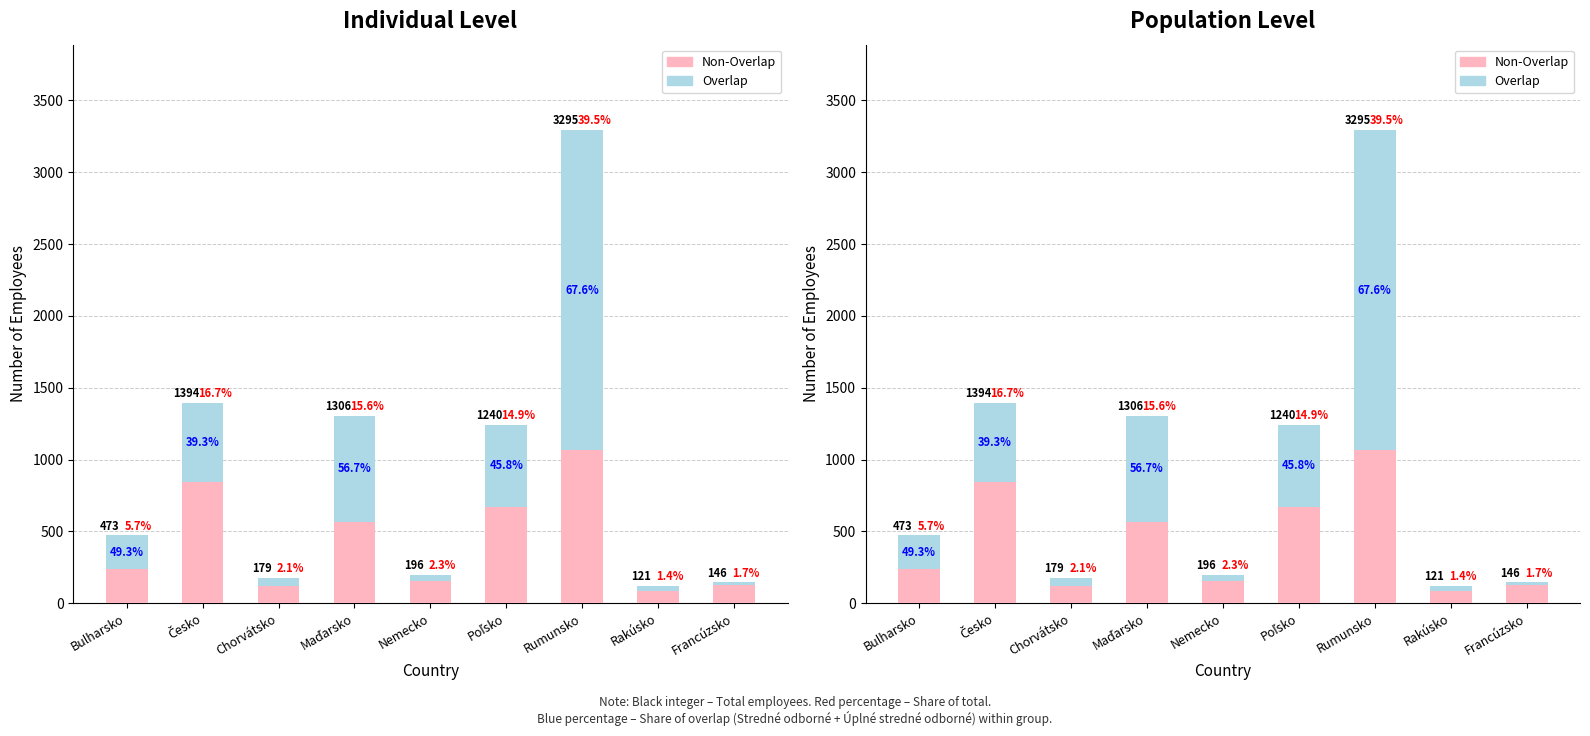

Is the value of Overlap at Rumunsko greater than the value of Non-Overlap at Česko?

Yes